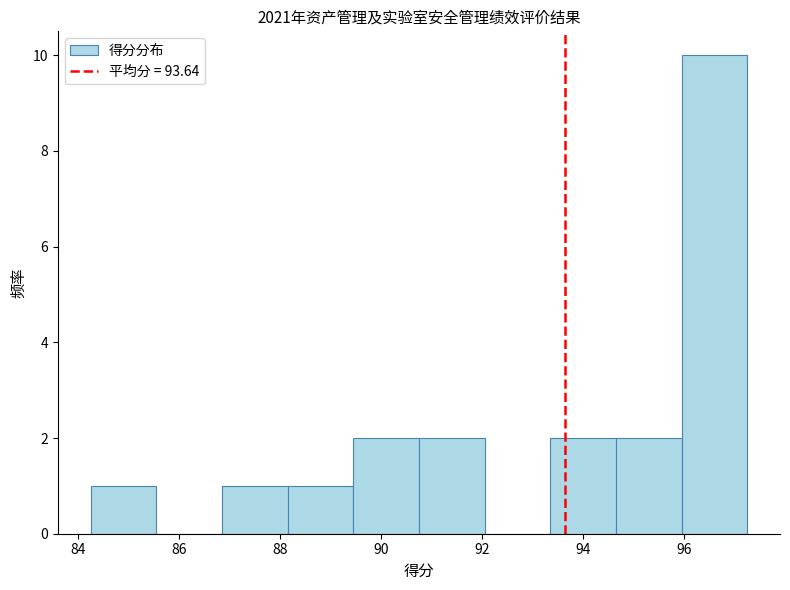

Which range on the x-axis has the tallest bar?

95.95 to 97.25